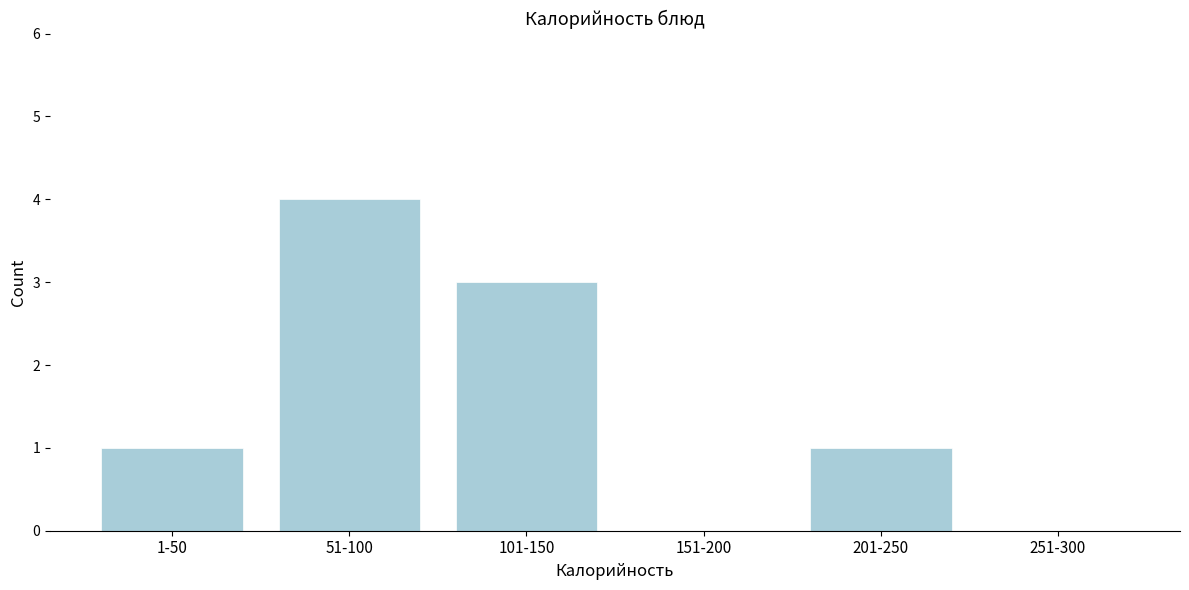

Reading left to right, transcribe all the data shown in this chart.

1-50=1	51-100=4	101-150=3	151-200=0	201-250=1	251-300=0